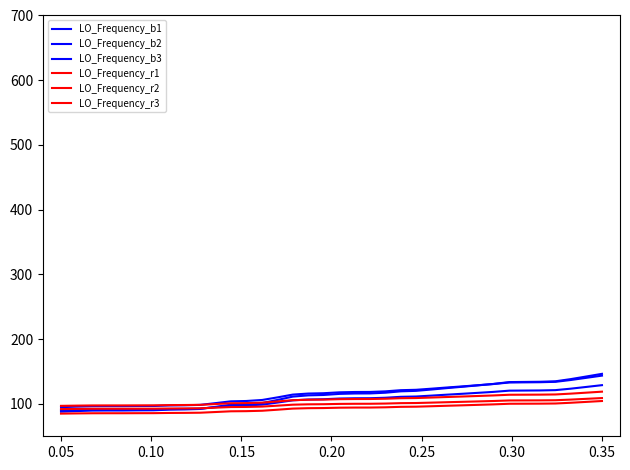

How many distinct data groups are displayed?

6